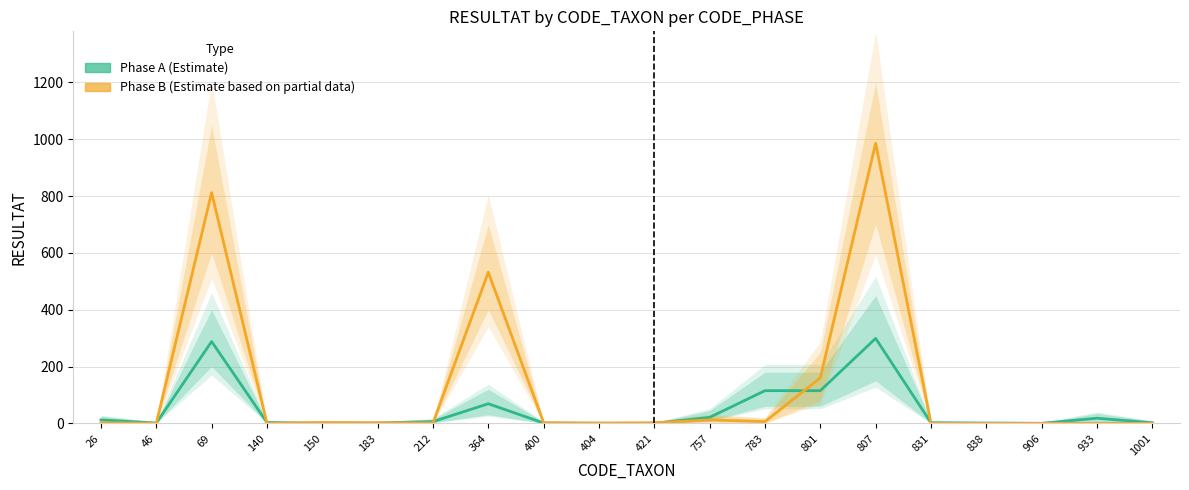

Is the value of Phase B (Estimate based on partial data) at 838 greater than the value of Phase A (Estimate) at 906?

No